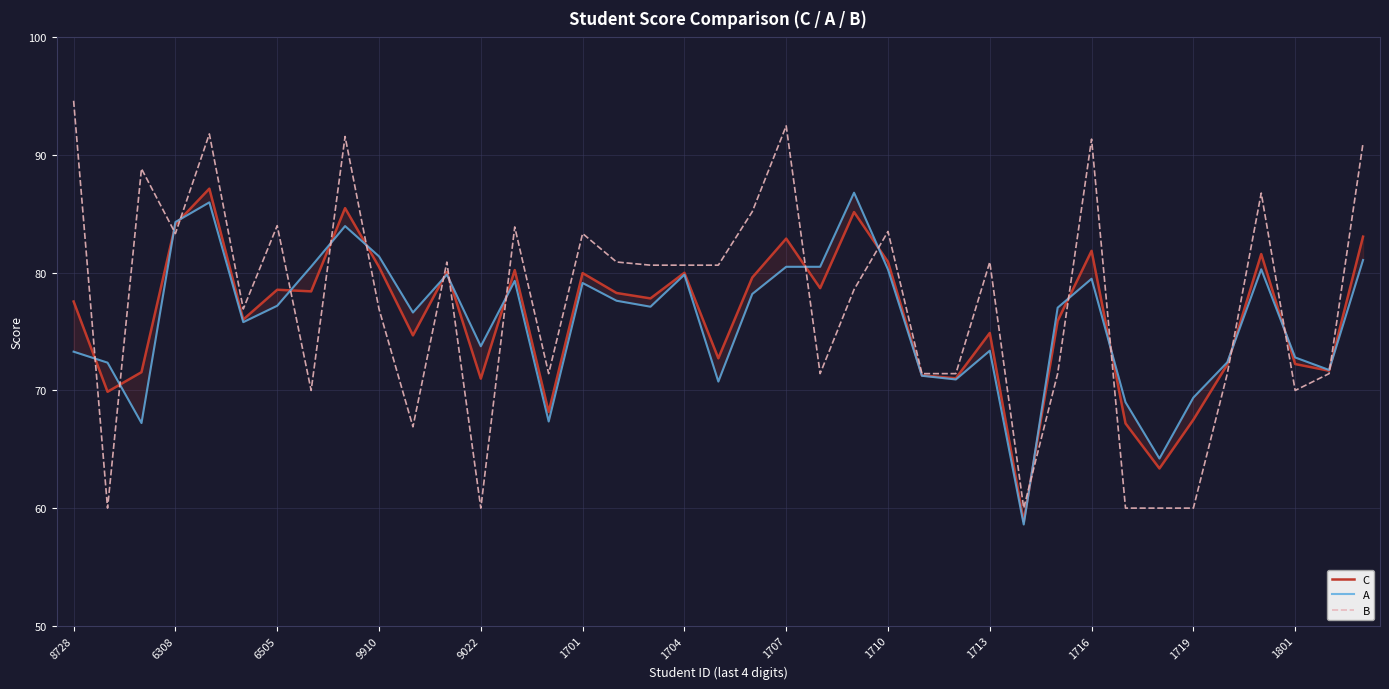

Which category has the lowest value across all series?

28